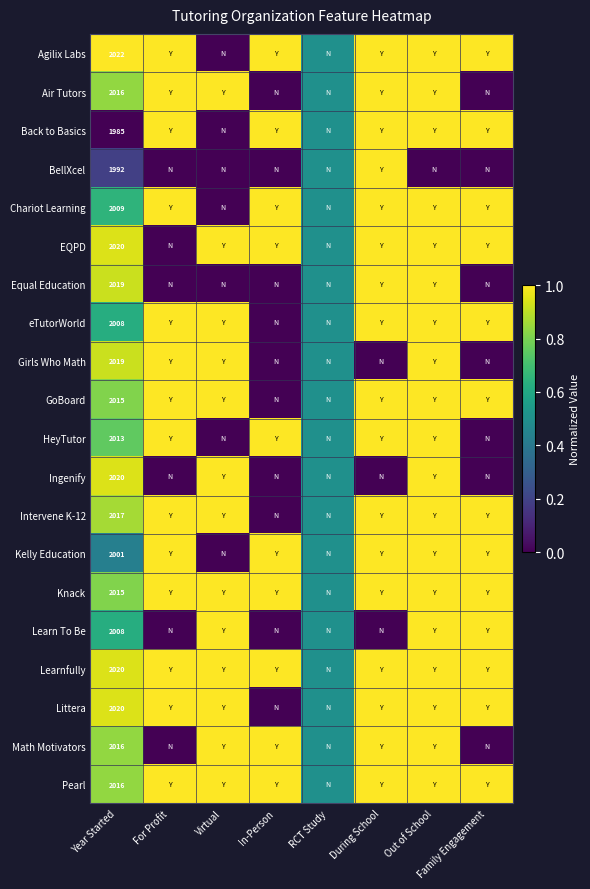

Which series changed the most between Year Started and Family Engagement?

Back to Basics